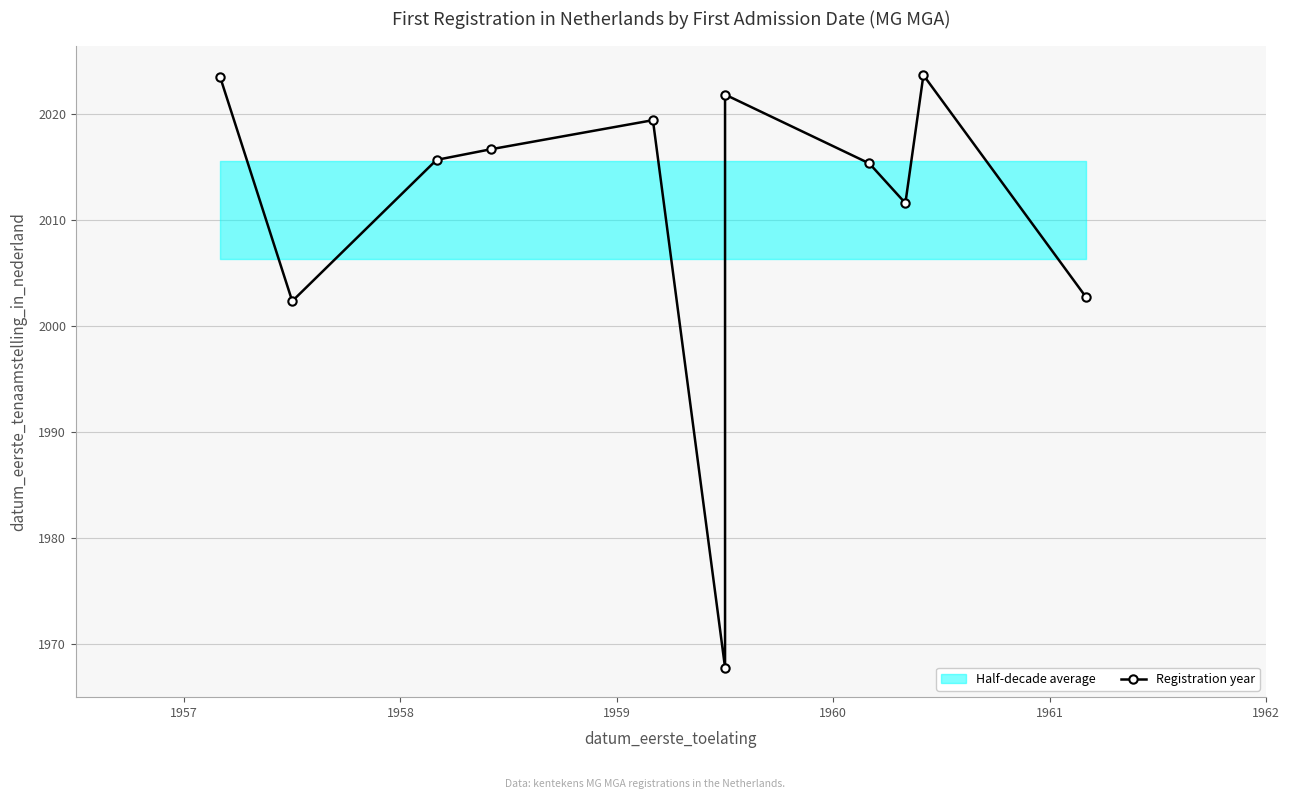

Where is the data nearest to the value 1995?

1957